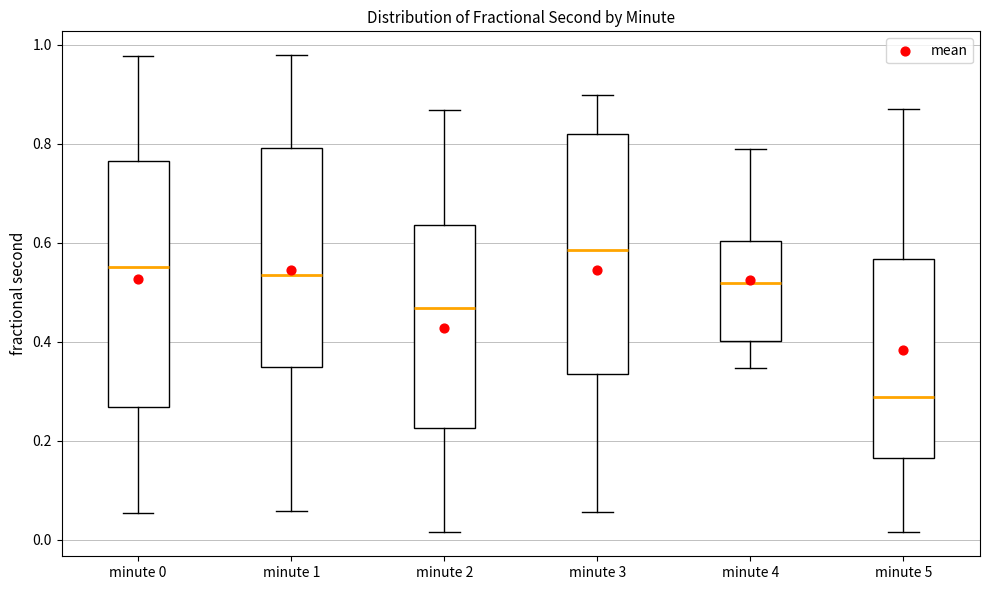

Where does the lower whisker of the box for minute 1 end on the y-axis? The values are not printed on the chart, so give them approximately, as read against the axis.

0.06